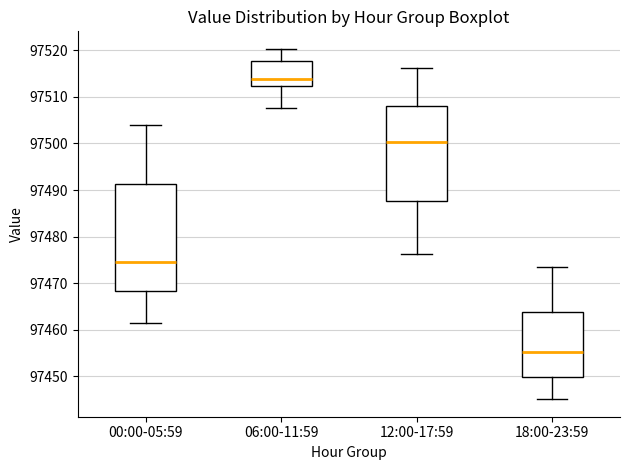

Where is the lower edge of the box for 00:00-05:59 on the y-axis? The values are not printed on the chart, so give them approximately, as read against the axis.

97468